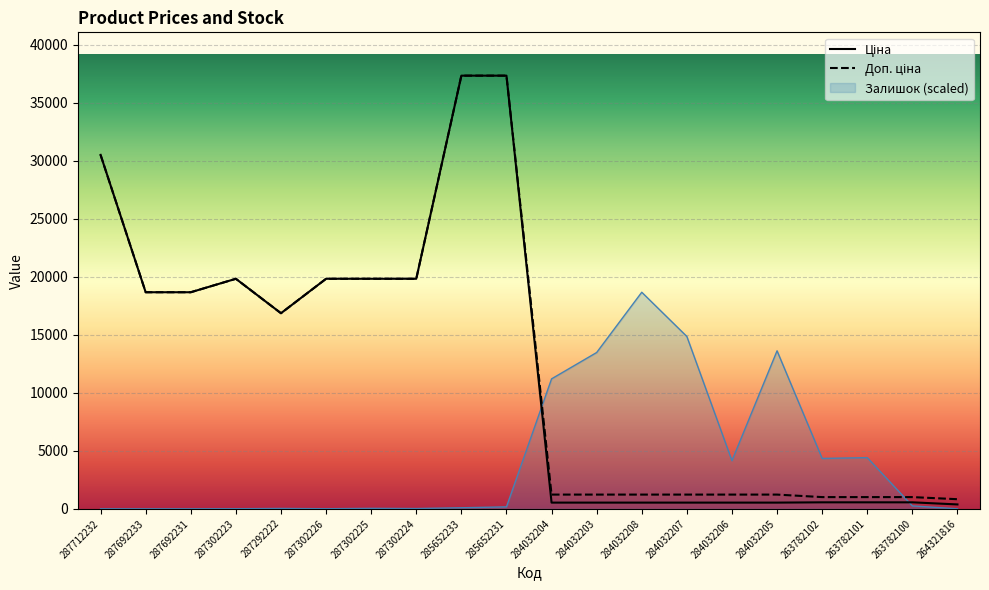

What is the value of the Залишок point at the 12th from the left?

13476.0